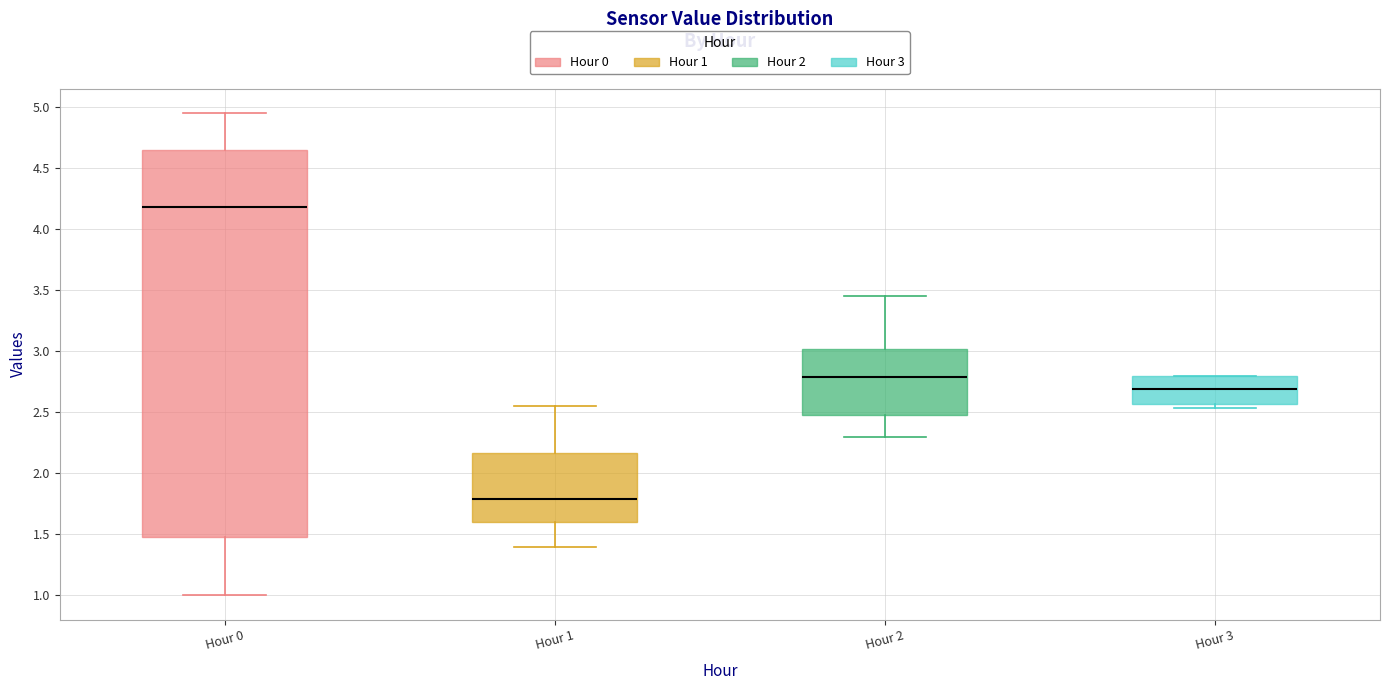

Reading left to right, read every box against the y-axis: the position of its median line, the range the box covers, and the ends of its whiskers. The values are not printed on the chart, so give them approximately, as read against the axis.

Hour 0: median 4.20, box 1.50 to 4.65, whiskers 1.00 to 4.95
Hour 1: median 1.80, box 1.60 to 2.15, whiskers 1.40 to 2.55
Hour 2: median 2.80, box 2.50 to 3.00, whiskers 2.30 to 3.45
Hour 3: median 2.70, box 2.55 to 2.80, whiskers 2.55 (just below the box's lower edge) to 2.80